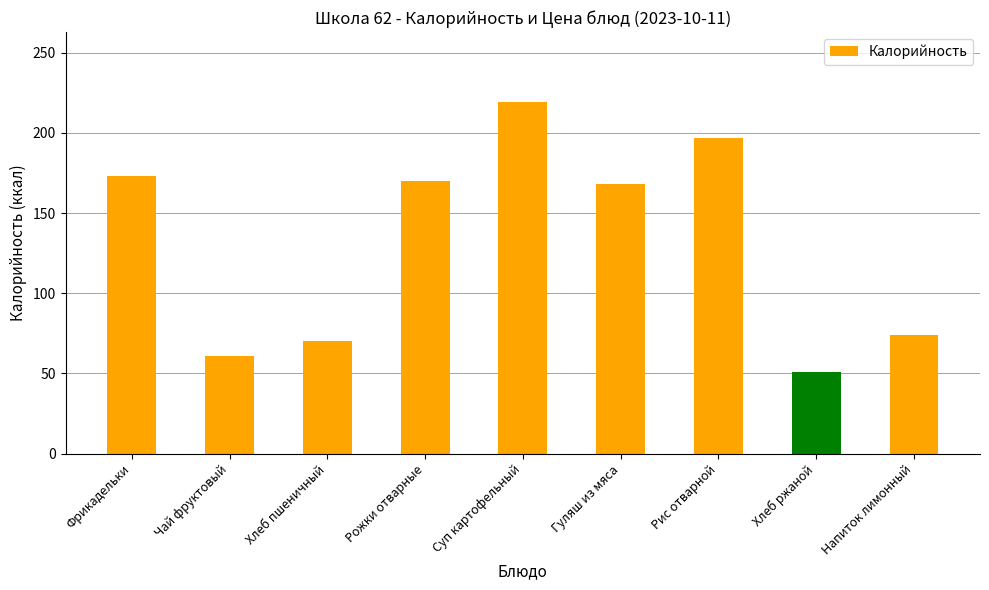

Is it true that the value at Чай фруктовый is 103?

False